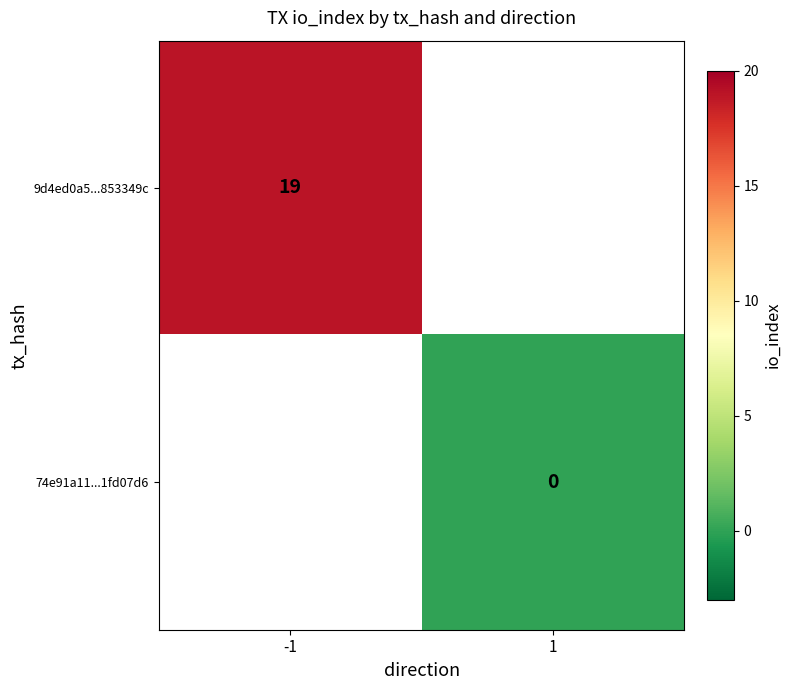

Is it true that 9d4ed0a5...853349c equals 19 at -1?

True